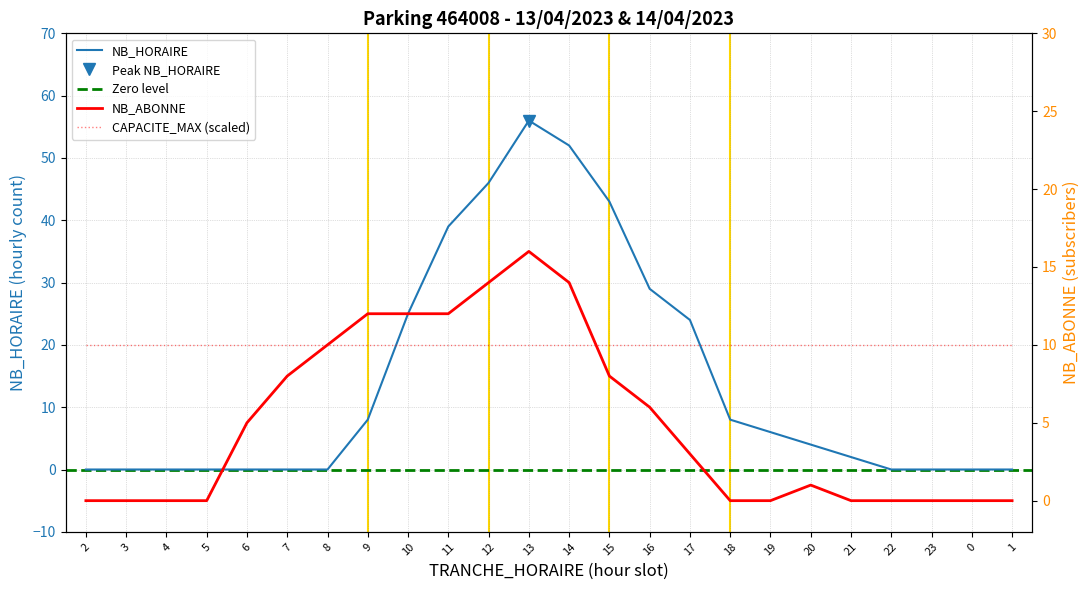

Where does the NB_ABONNE series first go above 3?

6